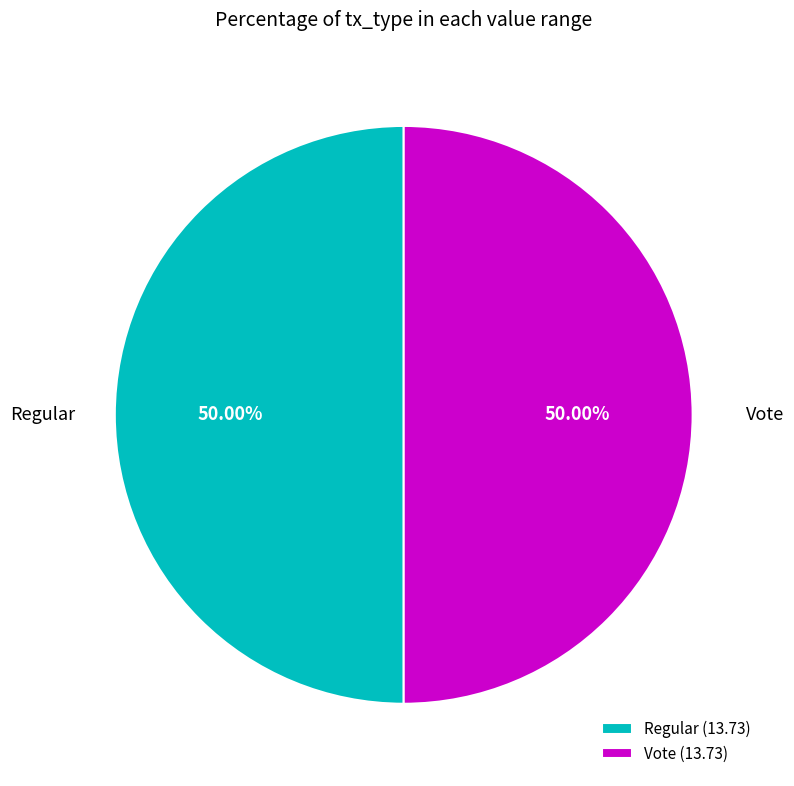

Combined, do Regular (13.73) and Vote (13.73) account for over 50%?

Yes